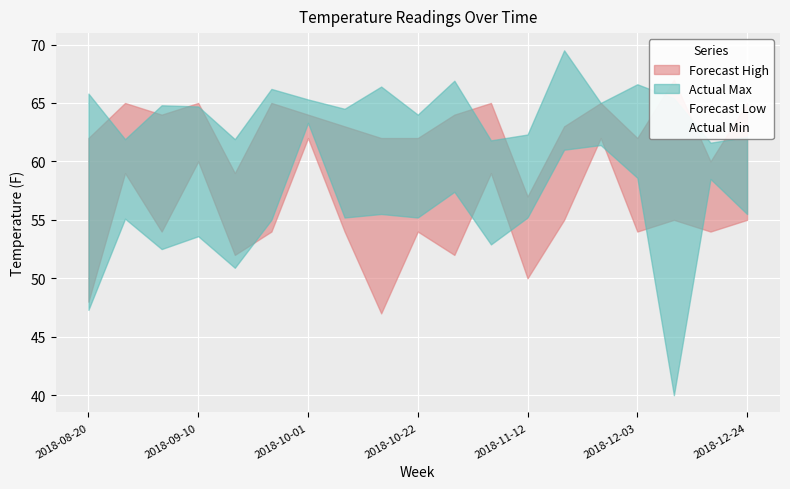

What is the total value across all series at 16?

285.7